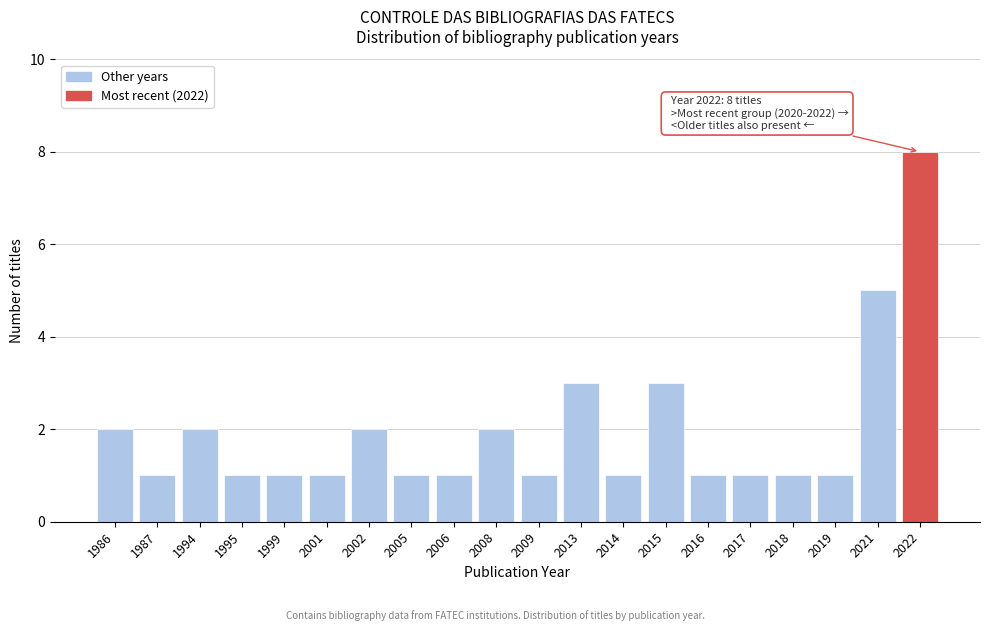

Reading left to right, what are all the values shown in this chart?

2	1	2	1	1	1	2	1	1	2	1	3	1	3	1	1	1	1	5	8